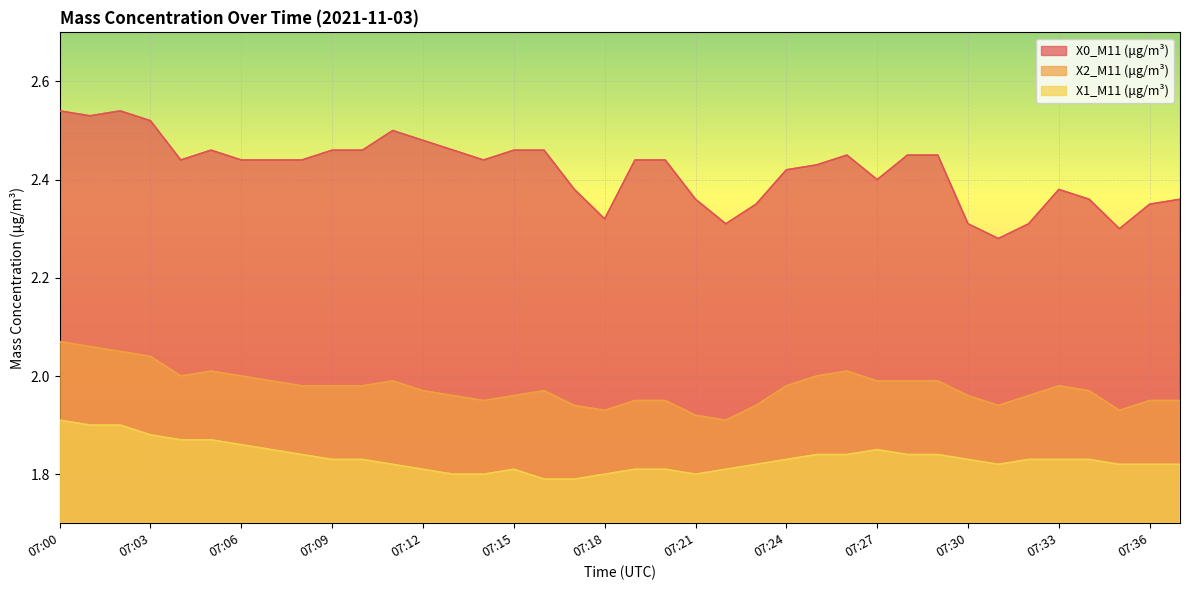

What is the lowest value of the X0_M11 (μg/m³) series?

2.3